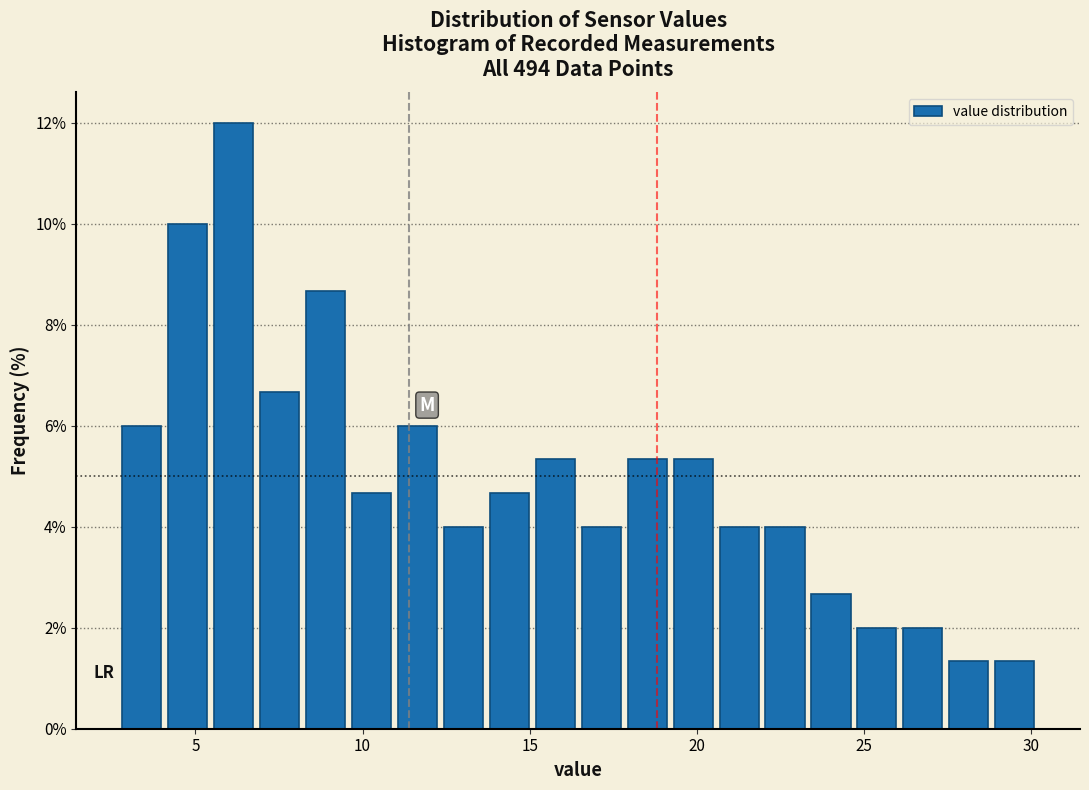

Read against the x-axis, roughly where is the centre of the tallest bar?

6.0